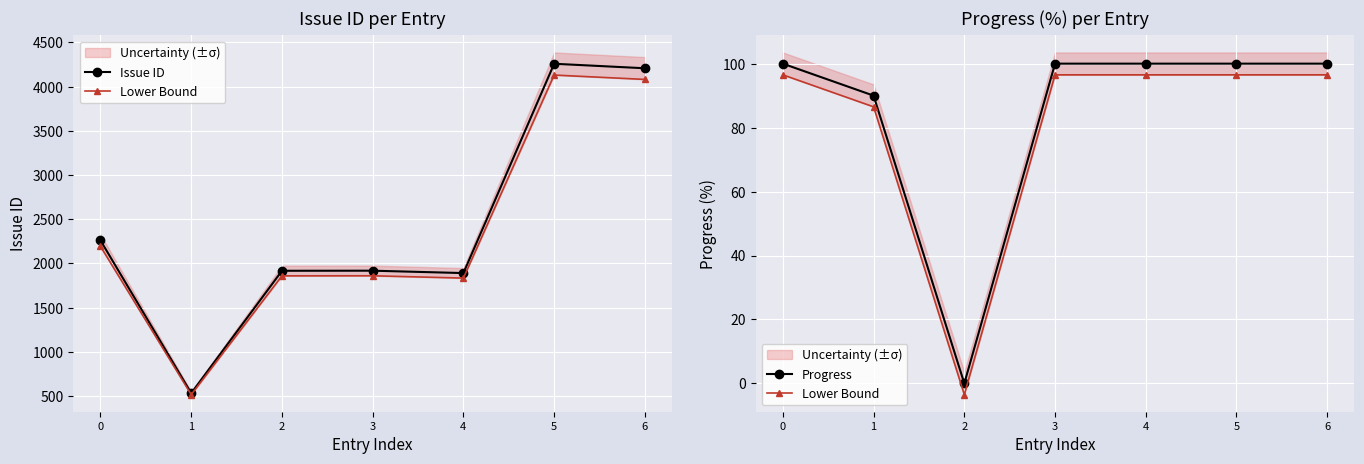

Which series changed the most between 4 and 5?

Issue ID